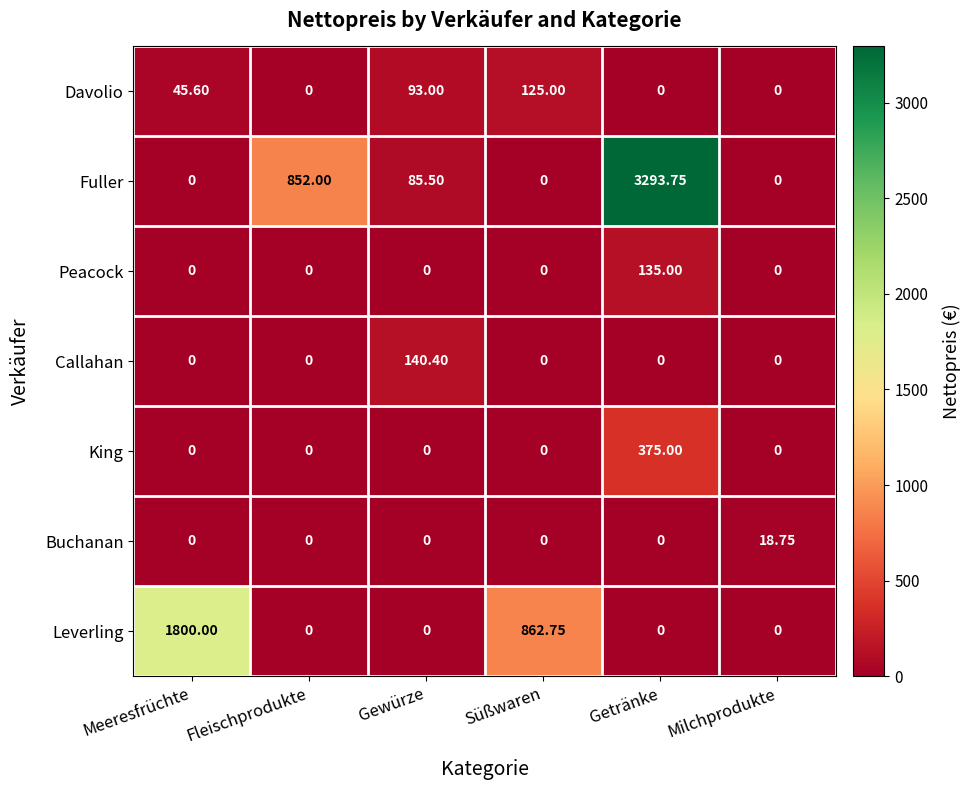

Which series changed the most between Meeresfrüchte and Süßwaren?

Leverling